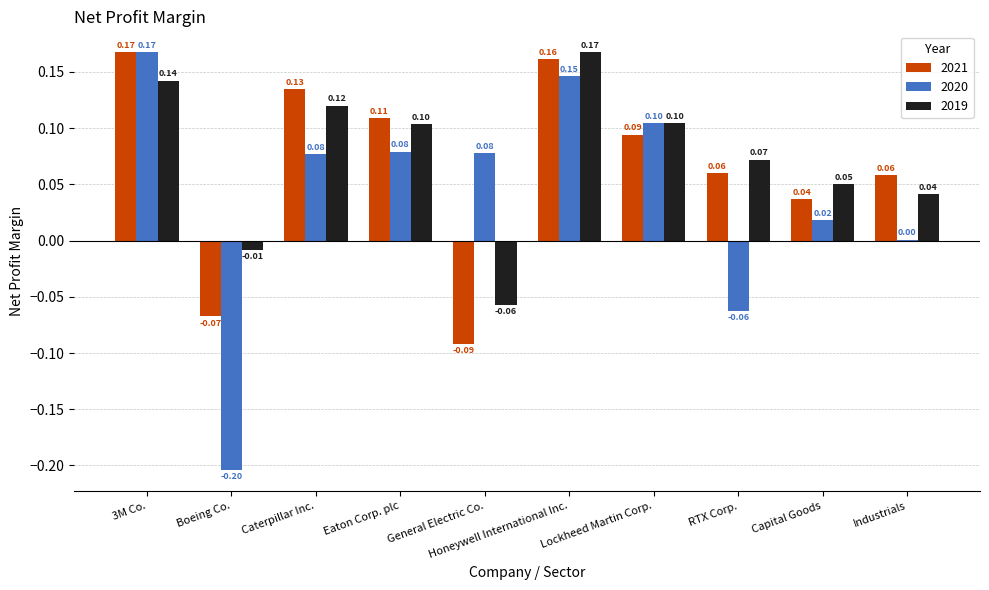

What is the sum of all 2021 values?

0.7